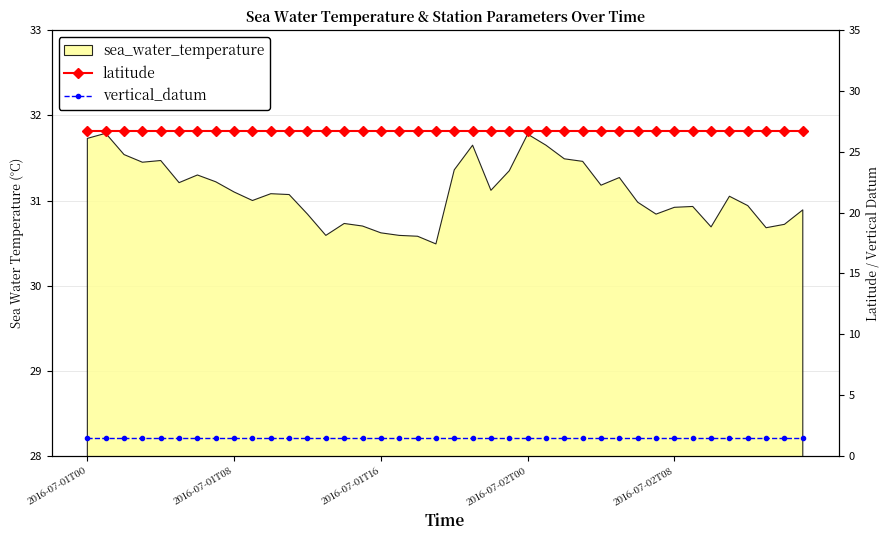

What is the approximate value of vertical_datum at 2016-07-01T16?

1.5